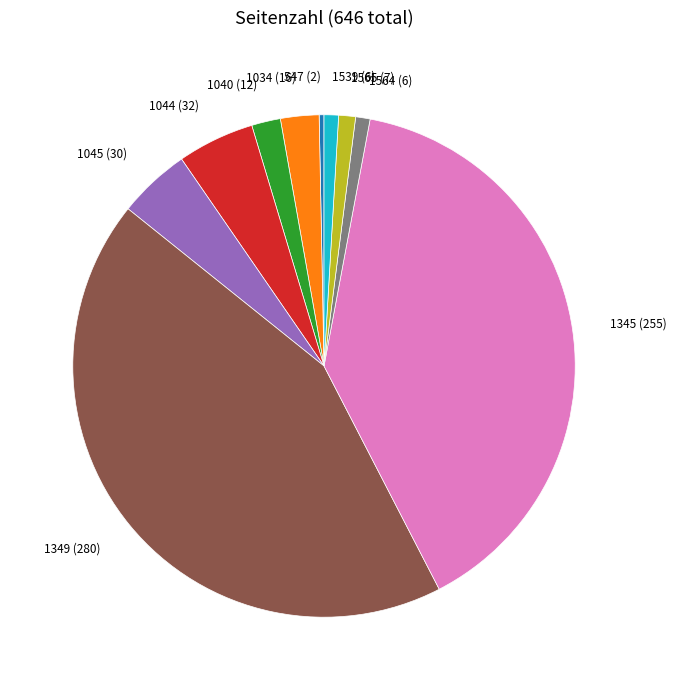

Is 1044 (32) the majority of the pie?

No